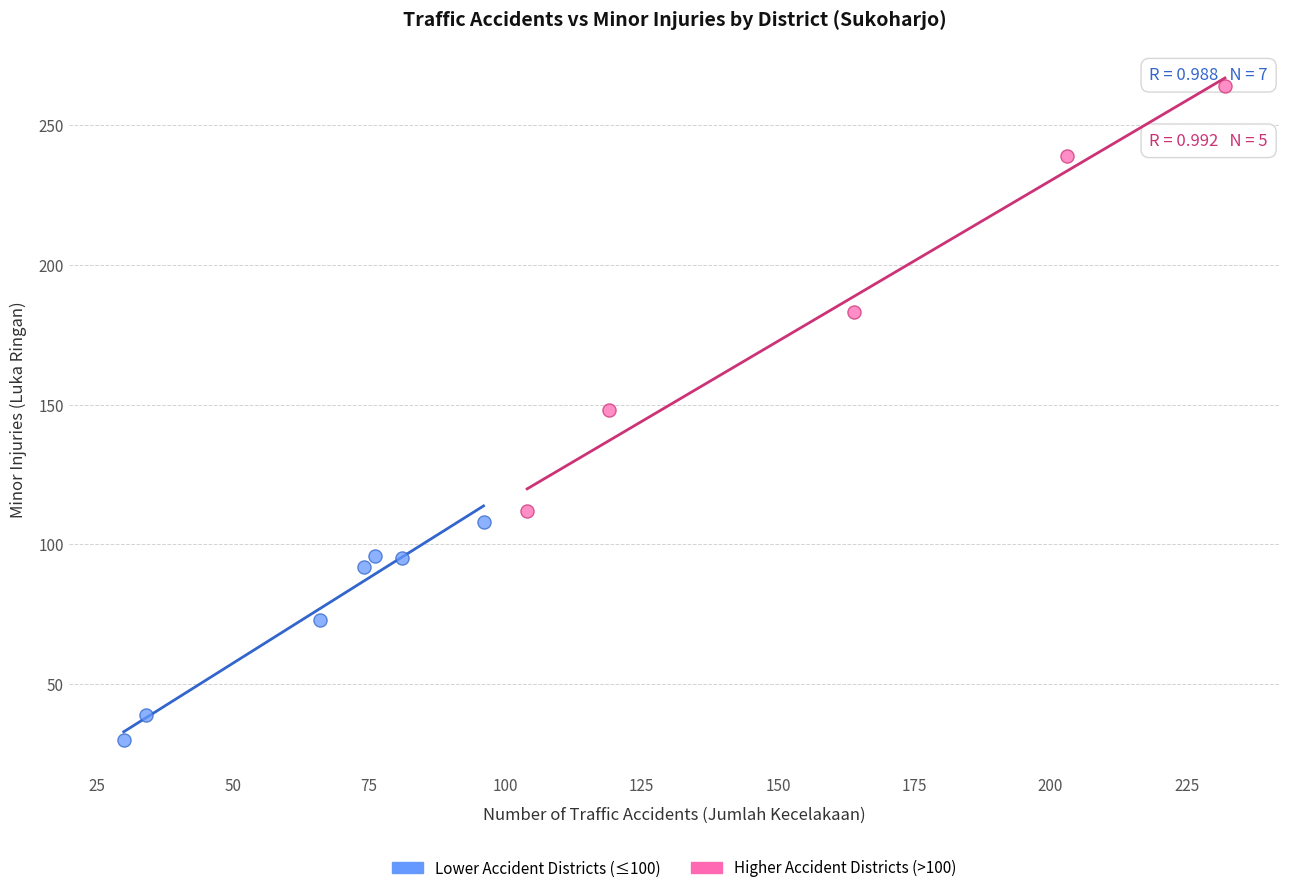

Which series reaches the maximum Y coordinate?

Higher Accident Districts (>100)